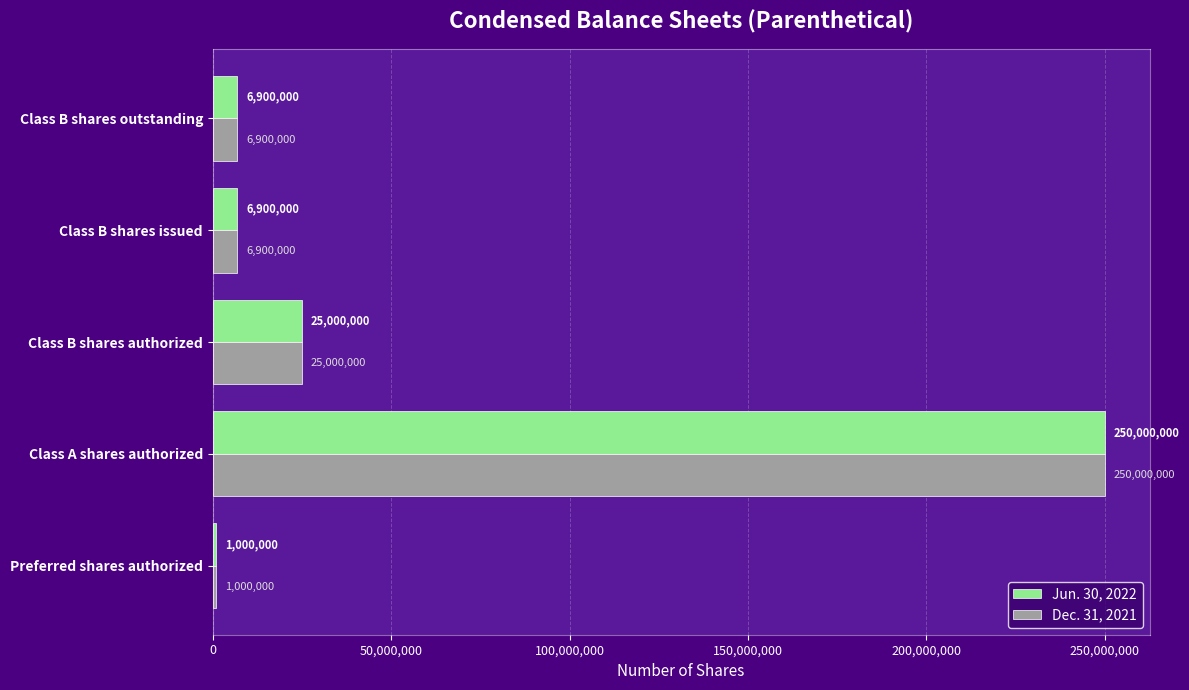

What value does the Dec. 31, 2021 series have at Class B shares outstanding?

6900000